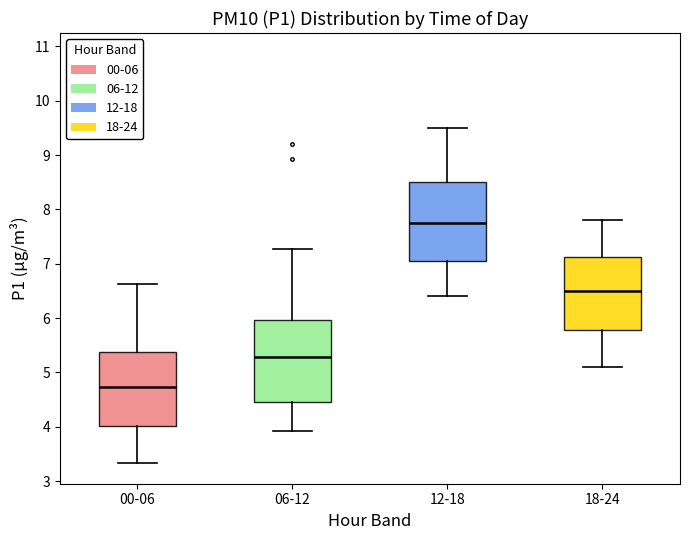

Reading left to right, read every box against the y-axis: the position of its median line, the range the box covers, and the ends of its whiskers. The values are not printed on the chart, so give them approximately, as read against the axis.

00-06: median 4.7, box 4.0 to 5.4, whiskers 3.3 to 6.6
06-12: median 5.3, box 4.5 to 6.0, whiskers 3.9 to 7.3
12-18: median 7.8, box 7.1 to 8.5, whiskers 6.4 to 9.5
18-24: median 6.5, box 5.8 to 7.1, whiskers 5.1 to 7.8